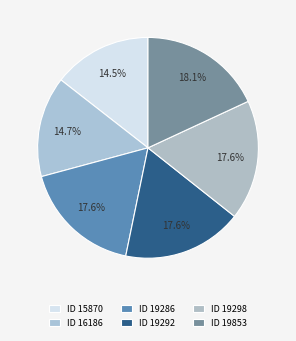

Is the sum of ID 16186 and ID 19853 greater than half?

No